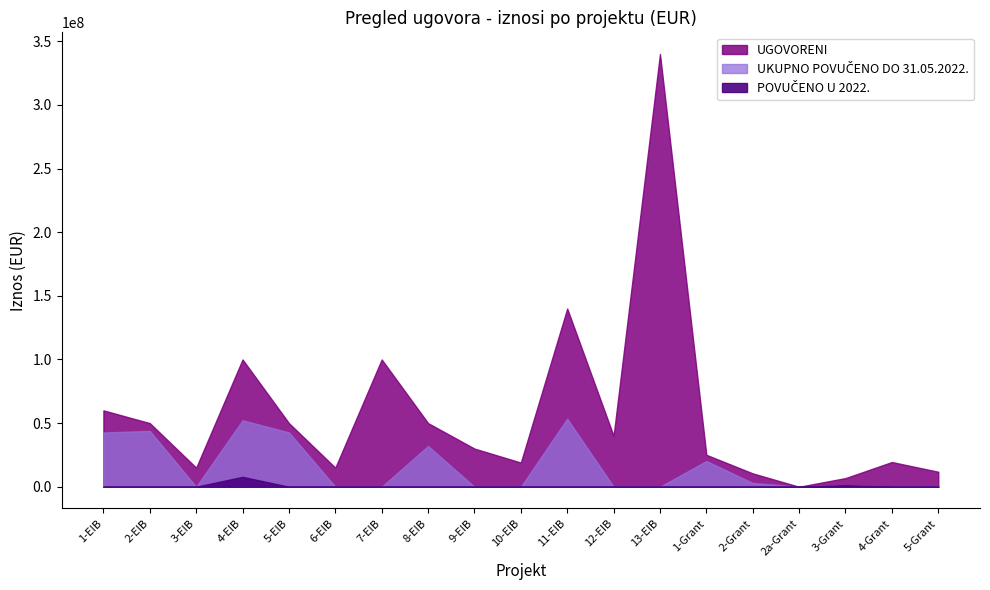

What is the highest value of the UKUPNO POVUČENO DO 31.05.2022. series?

53450000